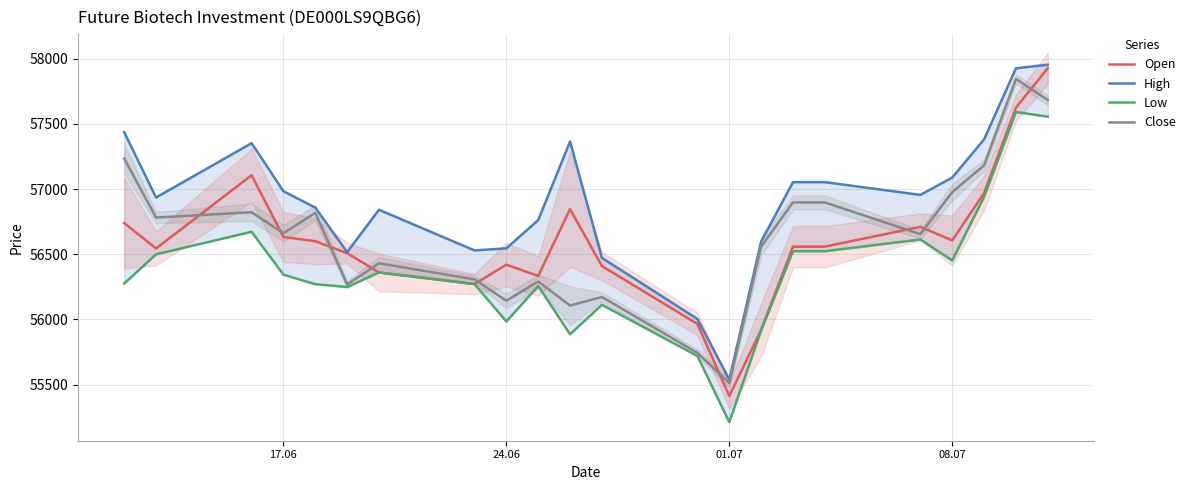

What is the lowest value of the Close series?

55511